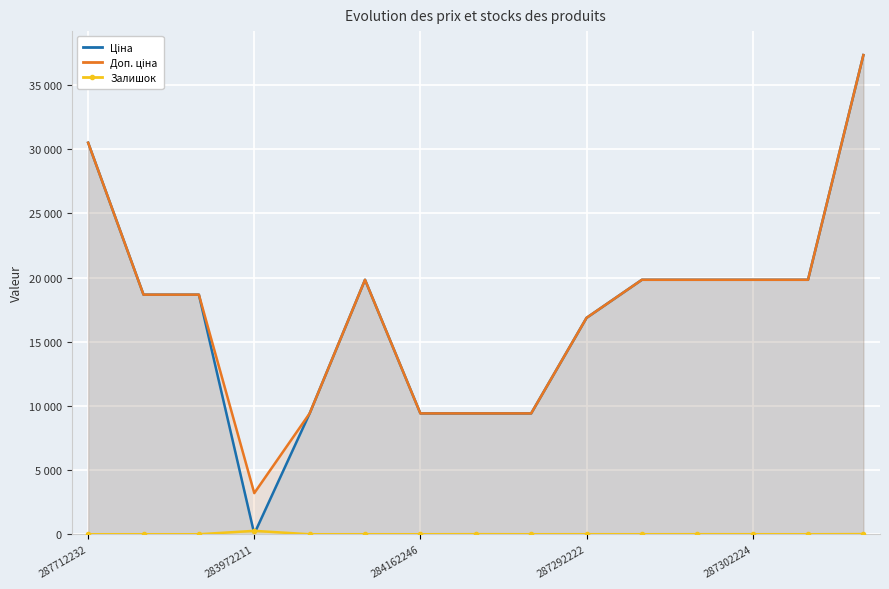

Rank the series at 8 from highest to lowest value.

Ціна, Доп. ціна, Залишок